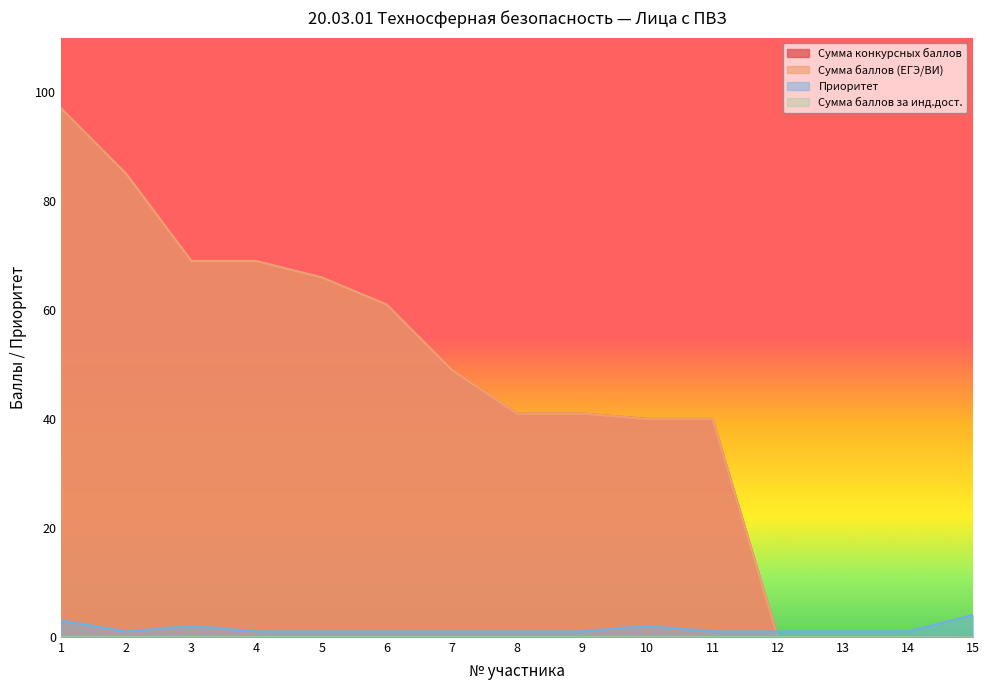

Which series ends up on top after the final intersection of Сумма конкурсных баллов and Приоритет?

Приоритет